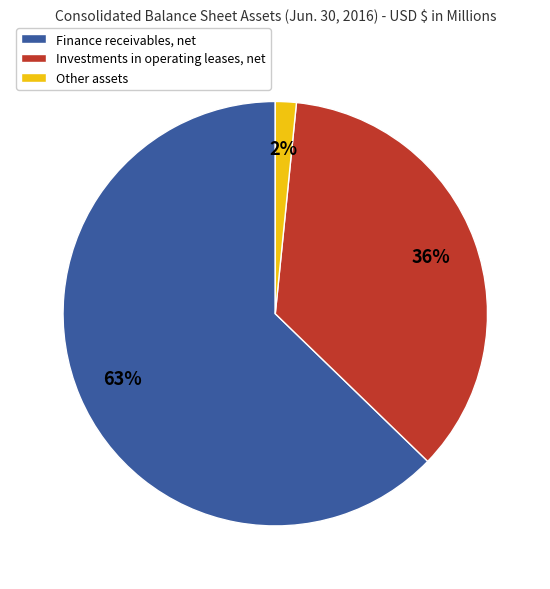

To the nearest percent, what percentage of the pie is Other assets?

2%